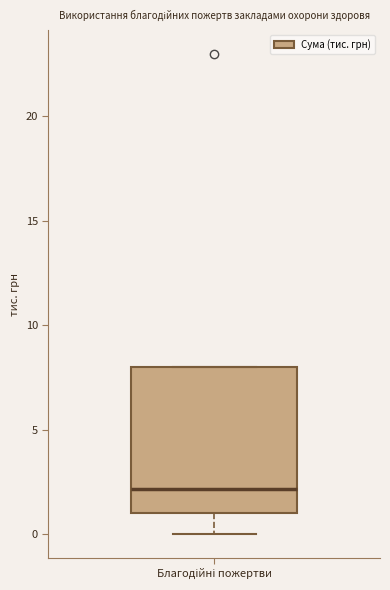

Transcribe this box plot: give where the median line is, the range the box spans, and where the two whiskers end, as read against the y-axis. The values are not printed on the chart, so give them approximately, as read against the axis.

median 2, box 1 to 8, whiskers 0 to 8